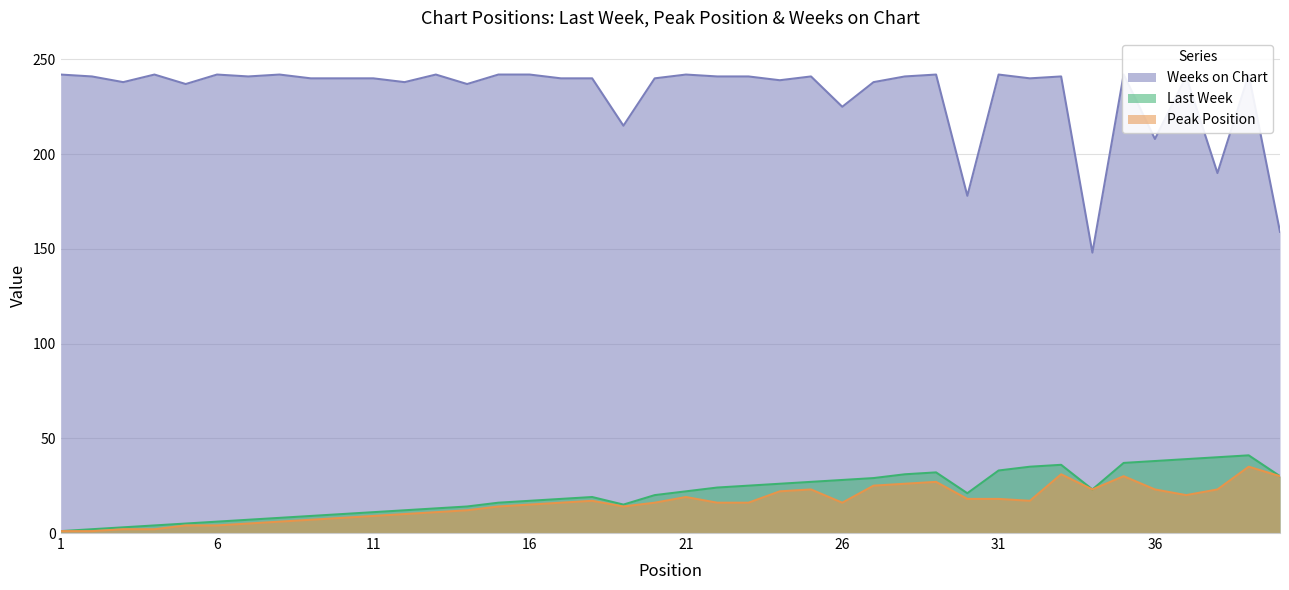

At which label does Weeks on Chart reach its peak?

1